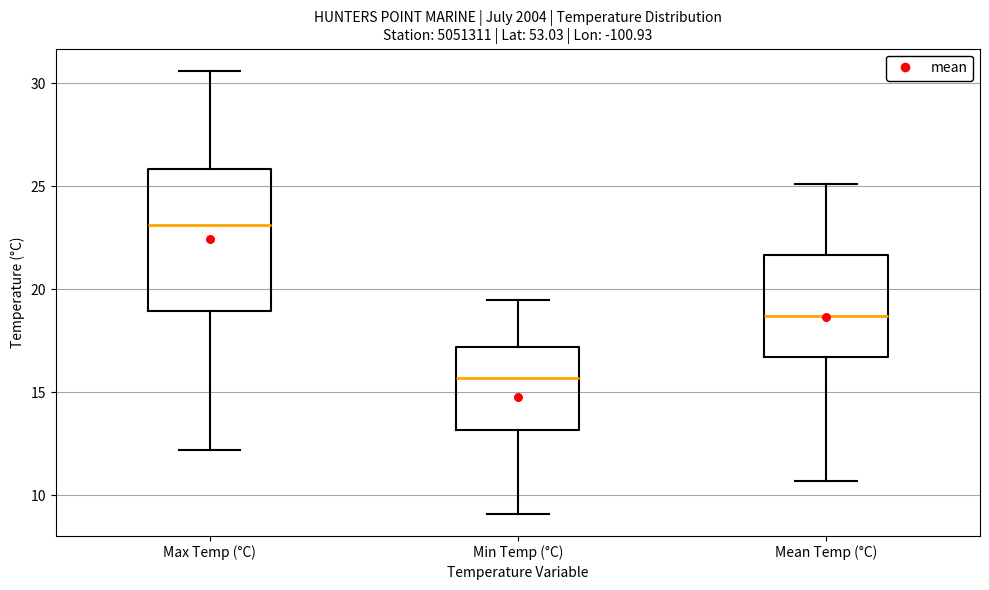

Reading left to right, read every box against the y-axis: the position of its median line, the range the box covers, and the ends of its whiskers. The values are not printed on the chart, so give them approximately, as read against the axis.

Max Temp (°C): median 23.0, box 19.0 to 26.0, whiskers 12.0 to 30.5
Min Temp (°C): median 15.5, box 13.0 to 17.0, whiskers 9.0 to 19.5
Mean Temp (°C): median 18.5, box 16.5 to 21.5, whiskers 10.5 to 25.0